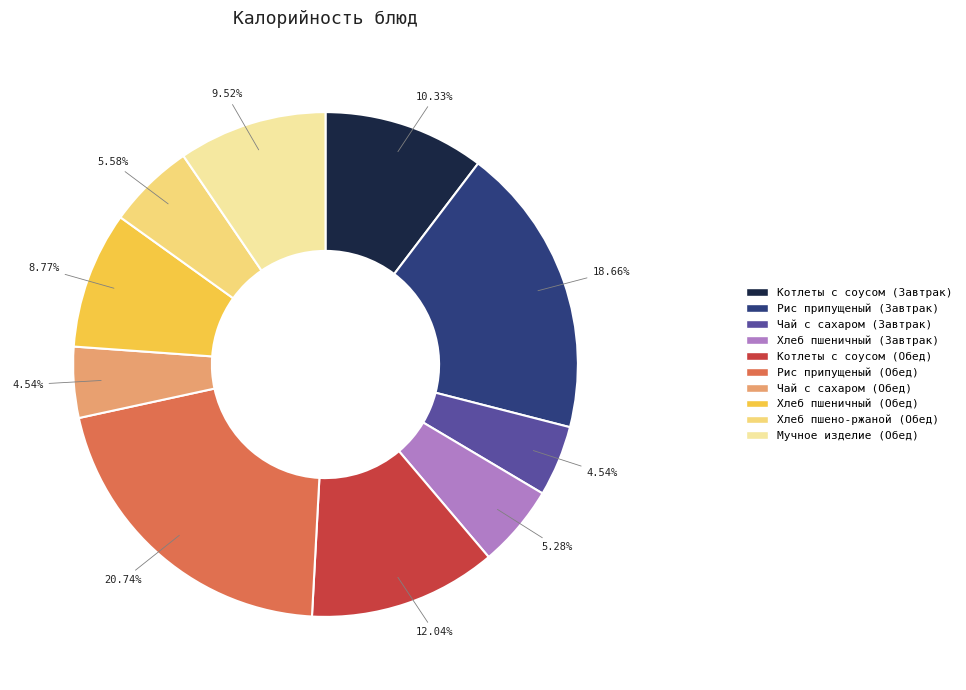

Is the sum of Хлеб пшеничный (Обед) and Мучное изделие (Обед) greater than half?

No